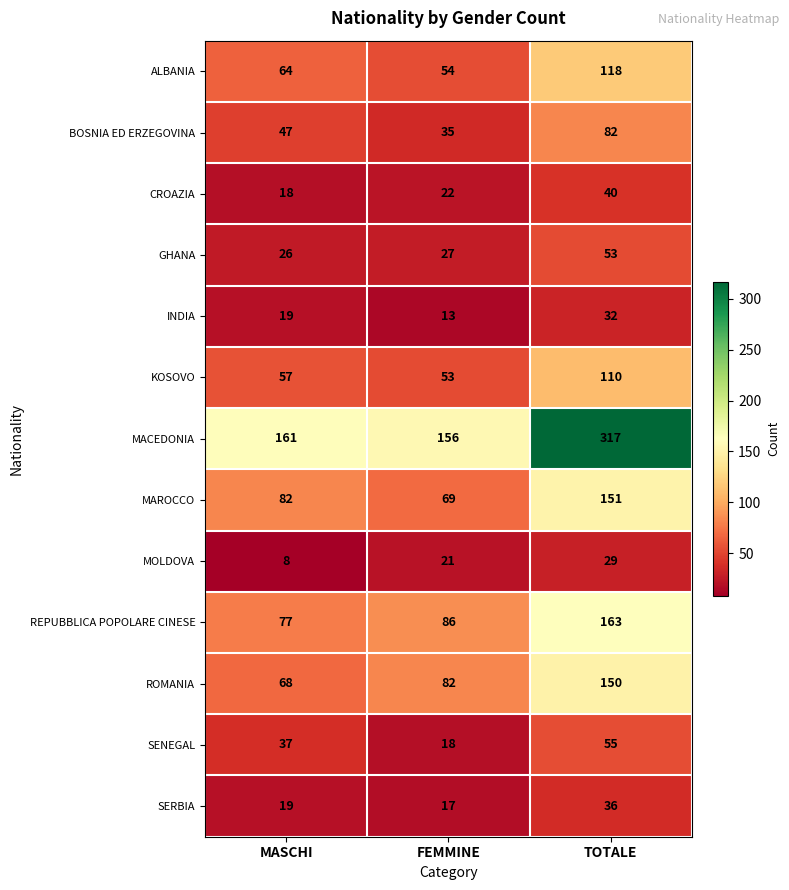

Rank the series by their maximum value, from highest to lowest.

MACEDONIA, REPUBBLICA POPOLARE CINESE, MAROCCO, ROMANIA, ALBANIA, KOSOVO, BOSNIA ED ERZEGOVINA, SENEGAL, GHANA, CROAZIA, SERBIA, INDIA, MOLDOVA